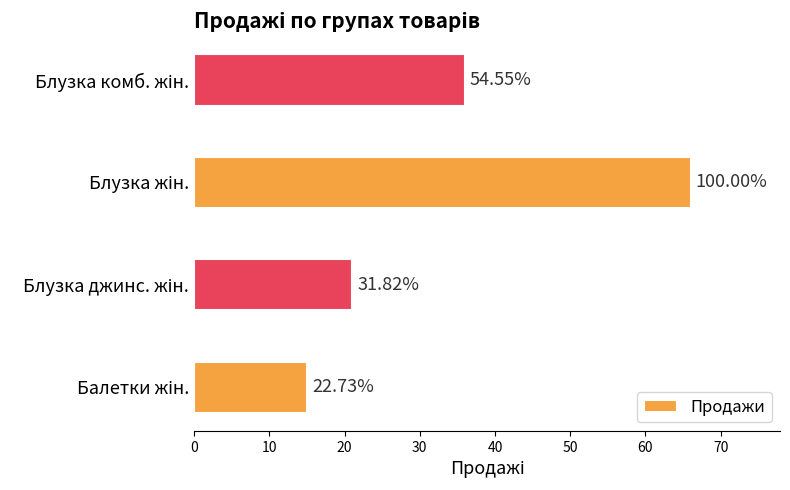

How many values are between 21 and 66?

3